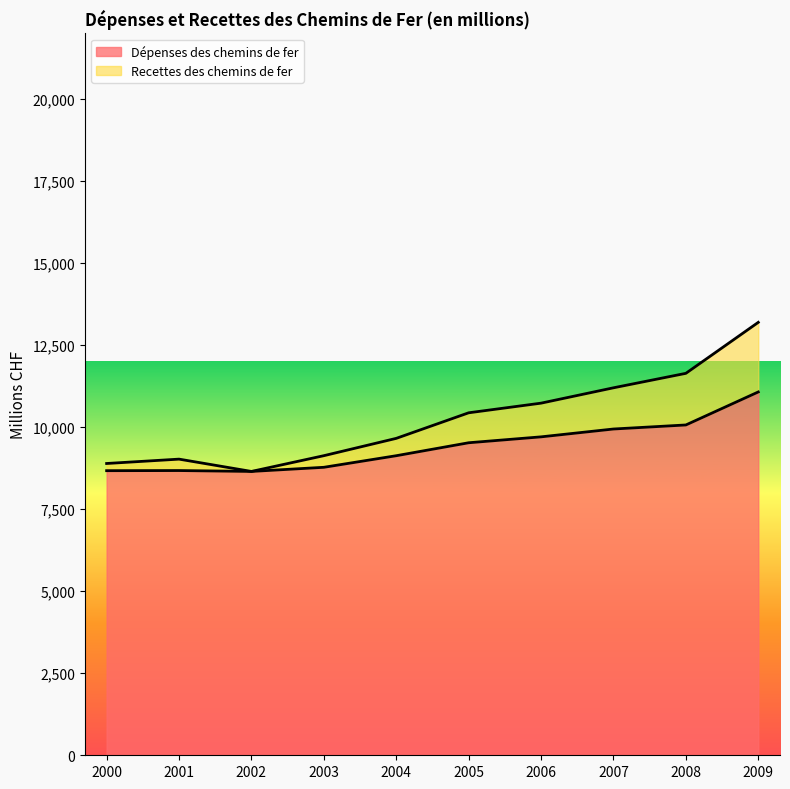

What is the approximate value of Recettes des chemins de fer at 2002?

8651.0